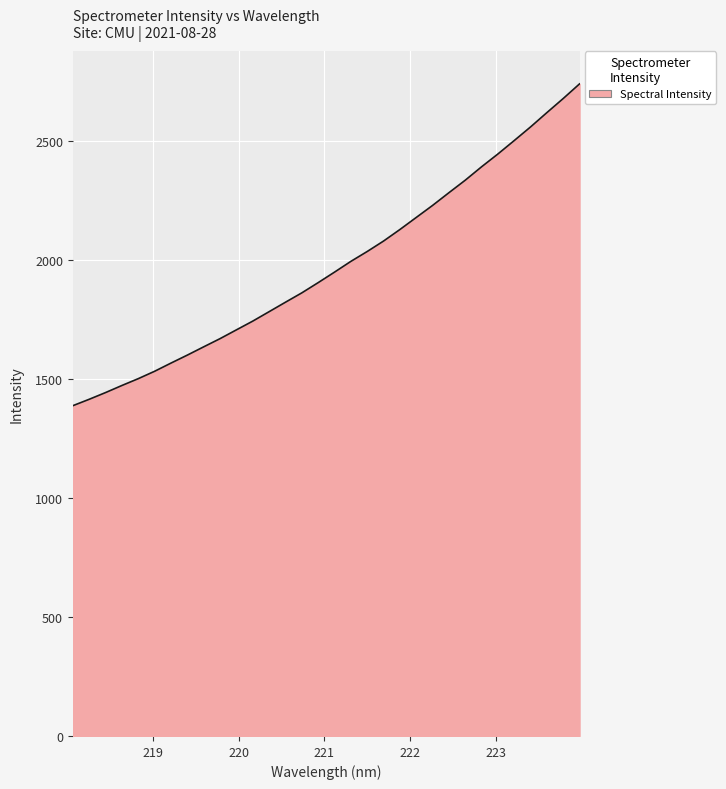

How many values exceed 1949?

16